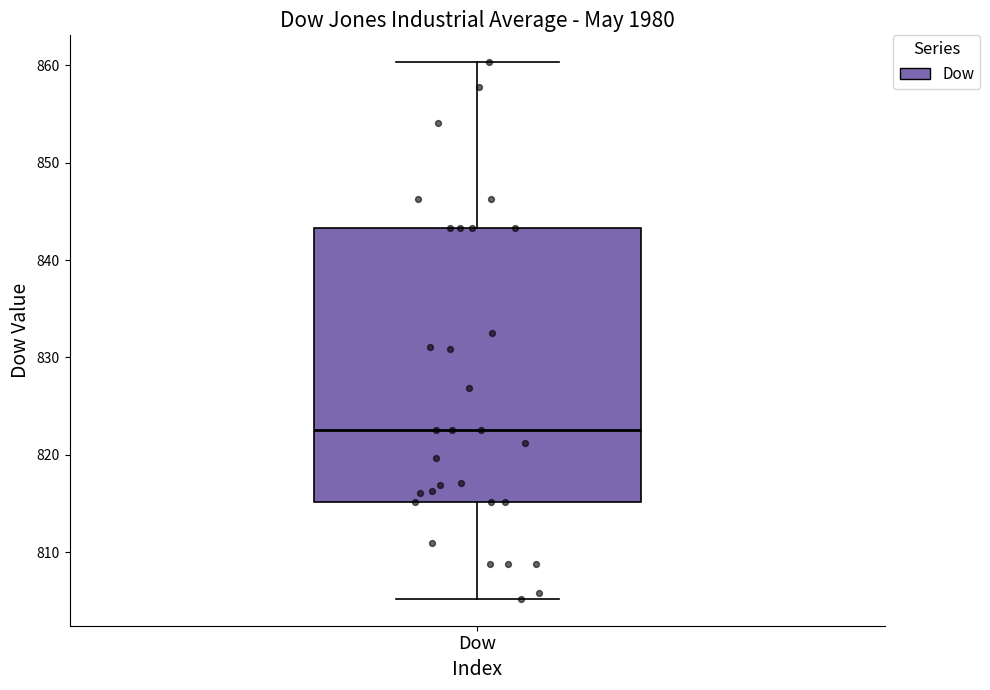

Read this box plot against the y-axis: the position of the median line, the range covered by the box, and the ends of both whiskers. The values are not printed on the chart, so give them approximately, as read against the axis.

median 823, box 815 to 843, whiskers 805 to 860